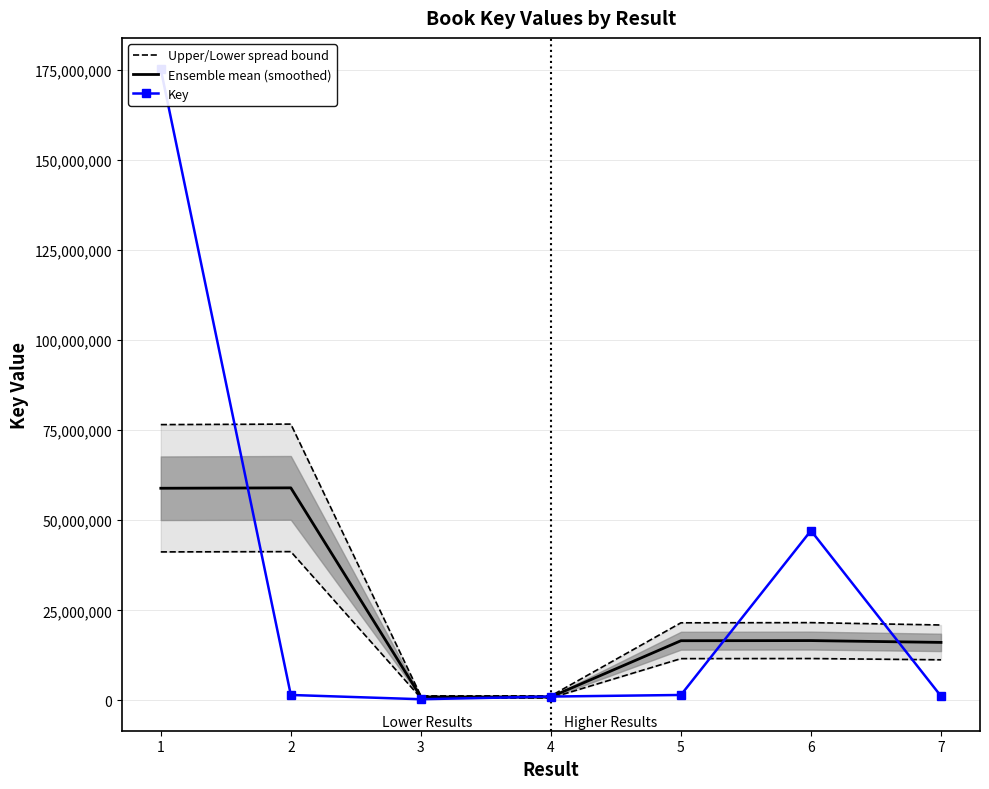

Reading left to right, list all the values displayed in this chart.

Upper/Lower spread bound: 76533079.6	76675812.2	1261103.6	1261101.0	21534481.4	21583084.0	20927966.8
Ensemble mean (smoothed): 58871599.7	58981394.0	970079.7	970077.7	16564985.7	16602372.3	16098436.0
Key: 175102984.0	1511815.0	329383.0	1069041.0	1511809.0	47114107.0	1181201.0